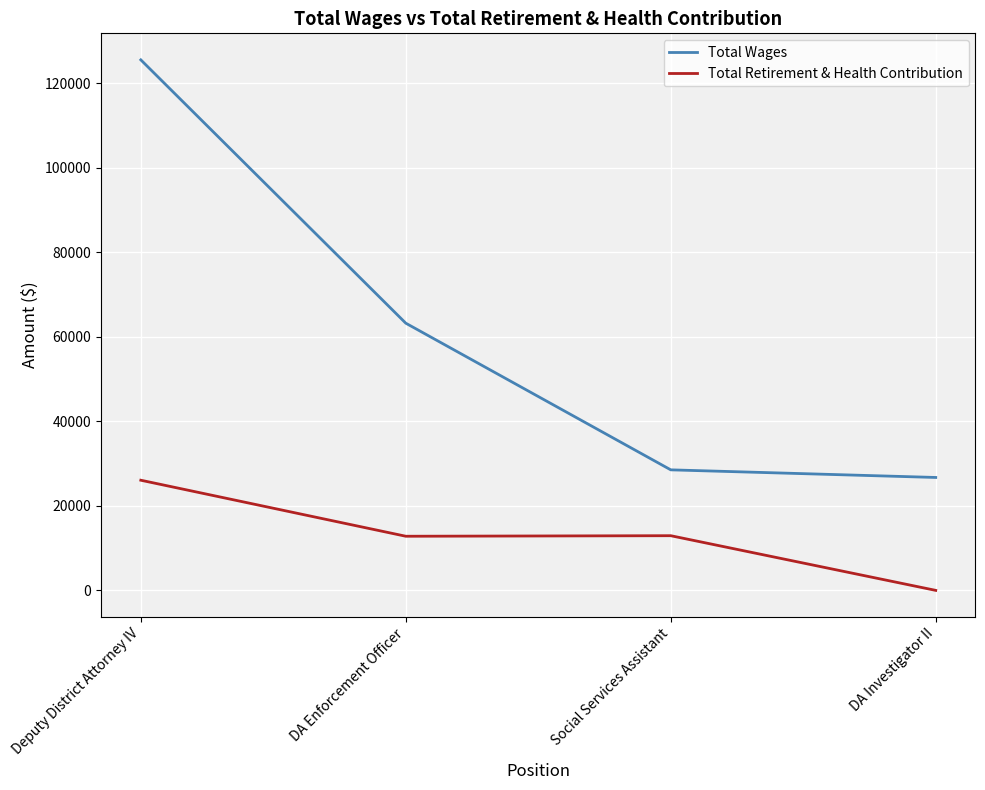

True or false: Total Wages and Total Retirement & Health Contribution cross at least once.

False